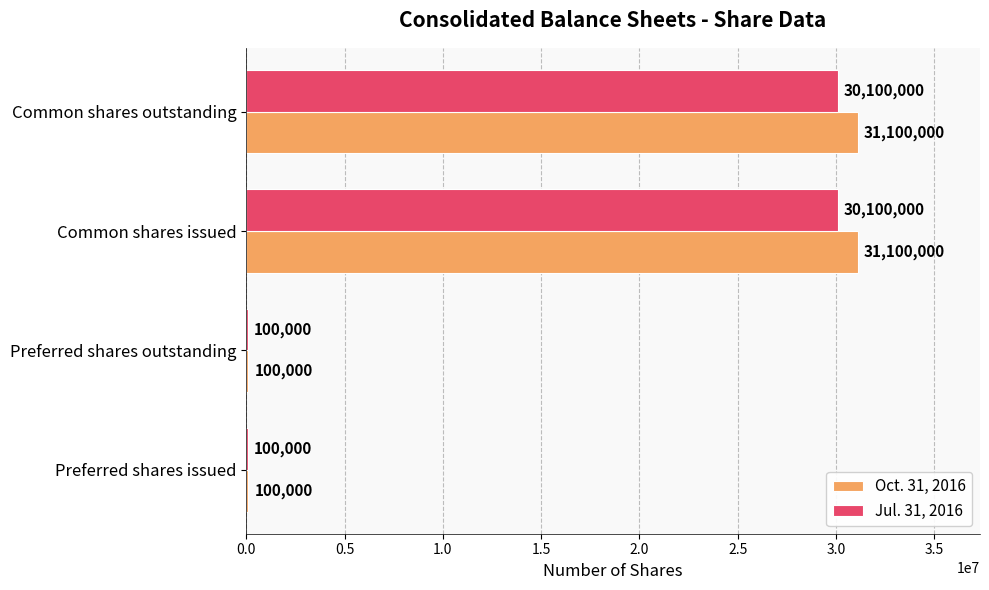

What is the sum of the Jul. 31, 2016 values at Preferred shares issued and Common shares issued?

30200000